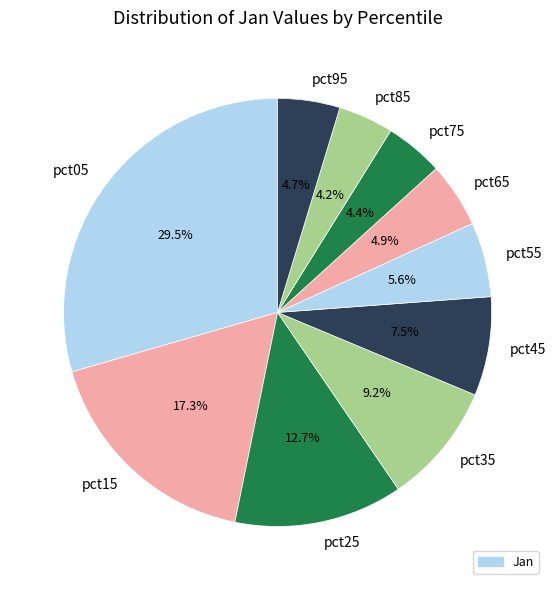

To the nearest percent, what is the combined percentage of pct55 and pct05?

35%